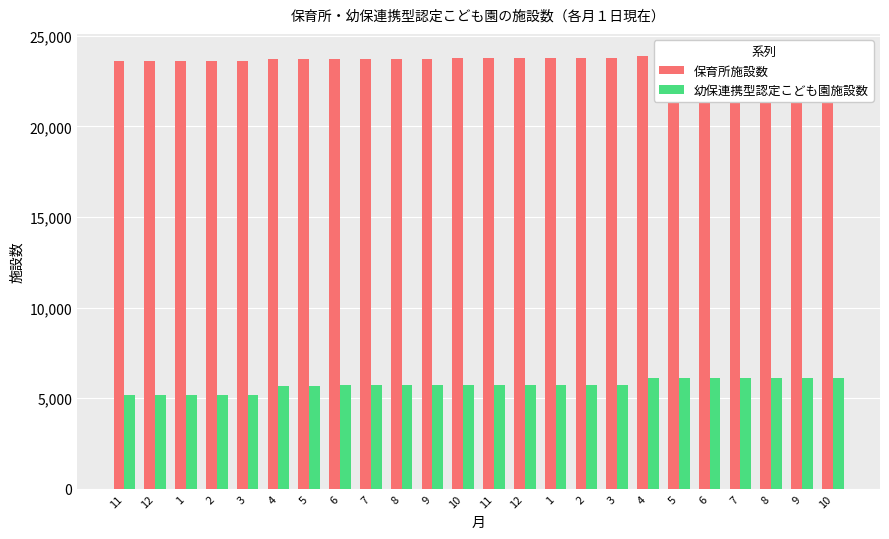

How many data points in 保育所施設数 are above 23760?

11